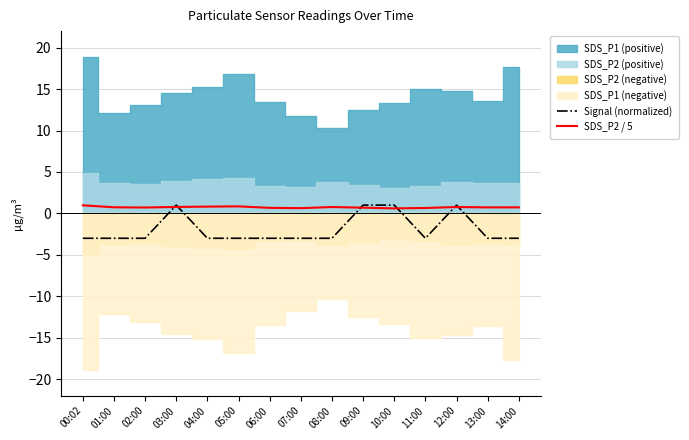

True or false: Signal (normalized) has a value of -3.0 at 07:00.

True